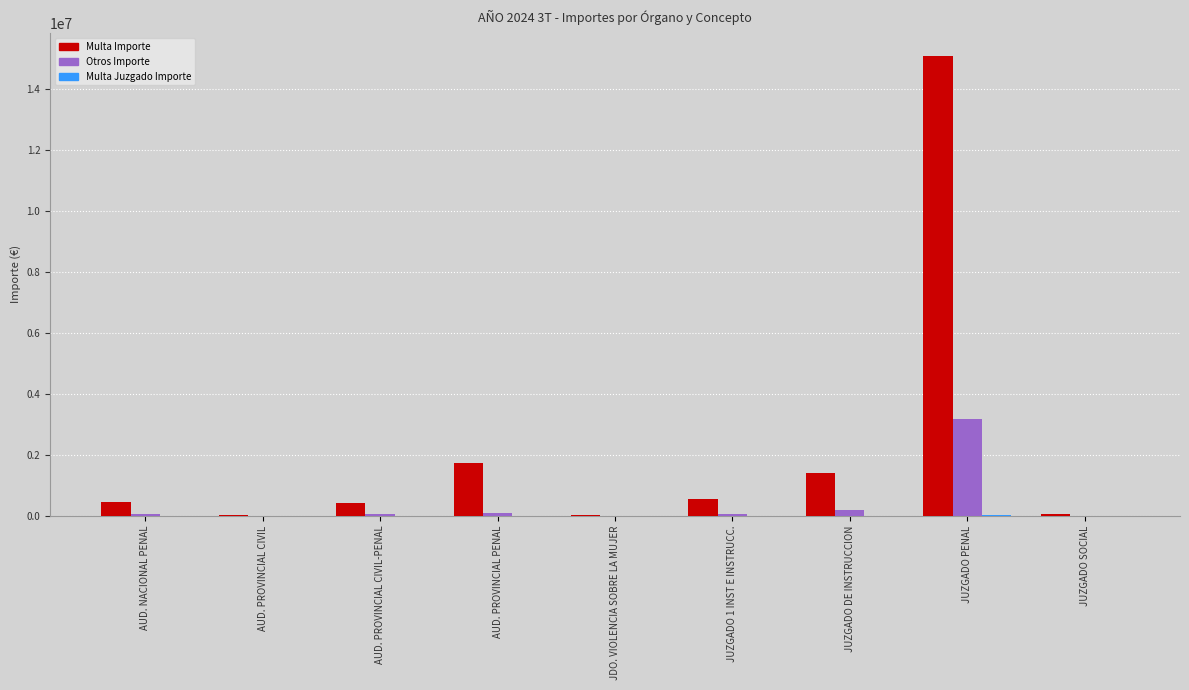

At which label is Multa Importe closest to 7546849?

AUD. PROVINCIAL PENAL